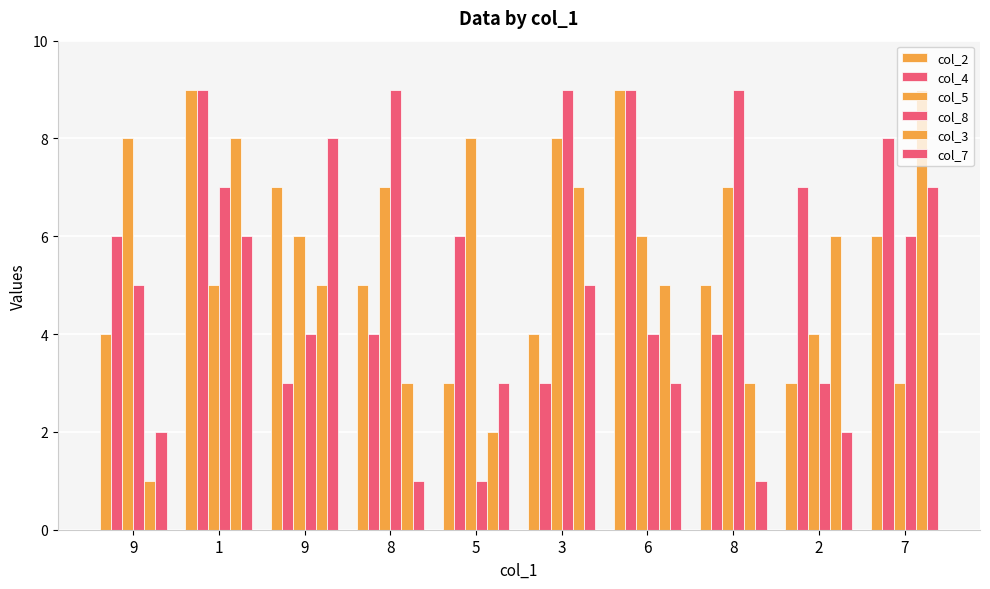

What is the total value across all series at 9?

26